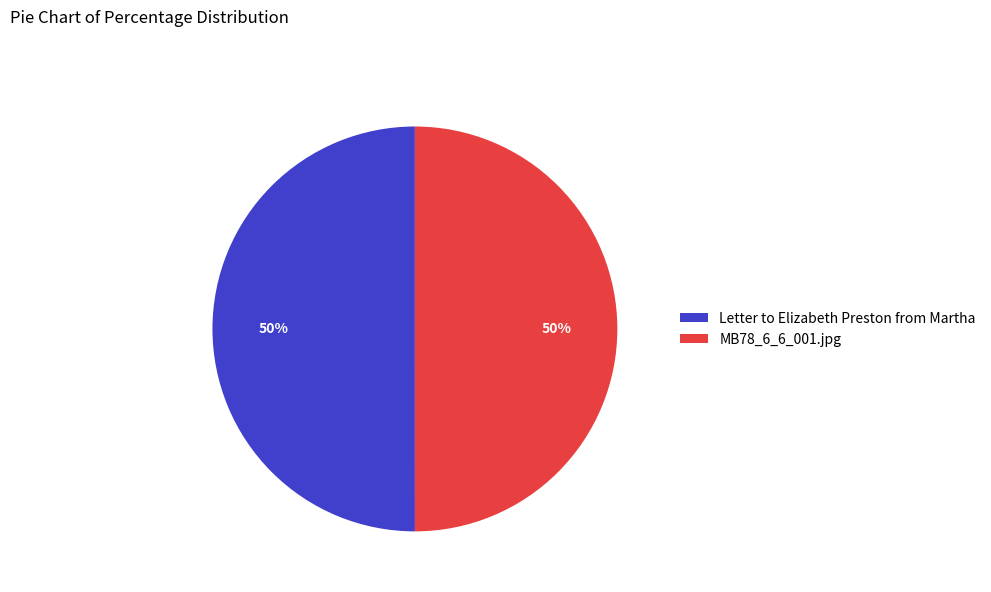

To the nearest percent, what portion does MB78_6_6_001.jpg represent?

50%